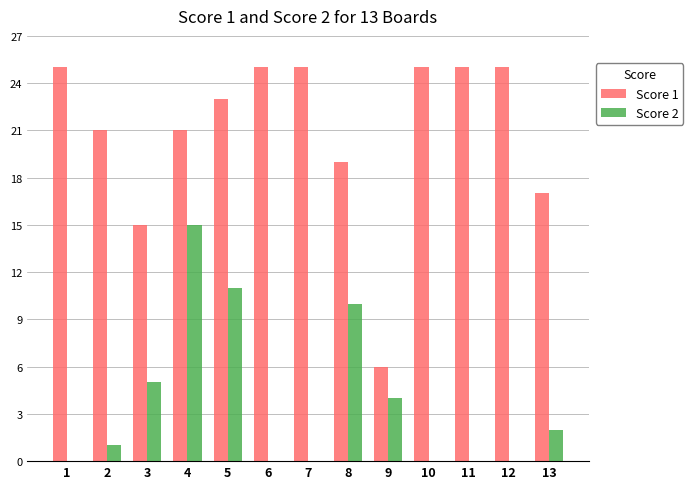

At which label does Score 1 first exceed 23?

1